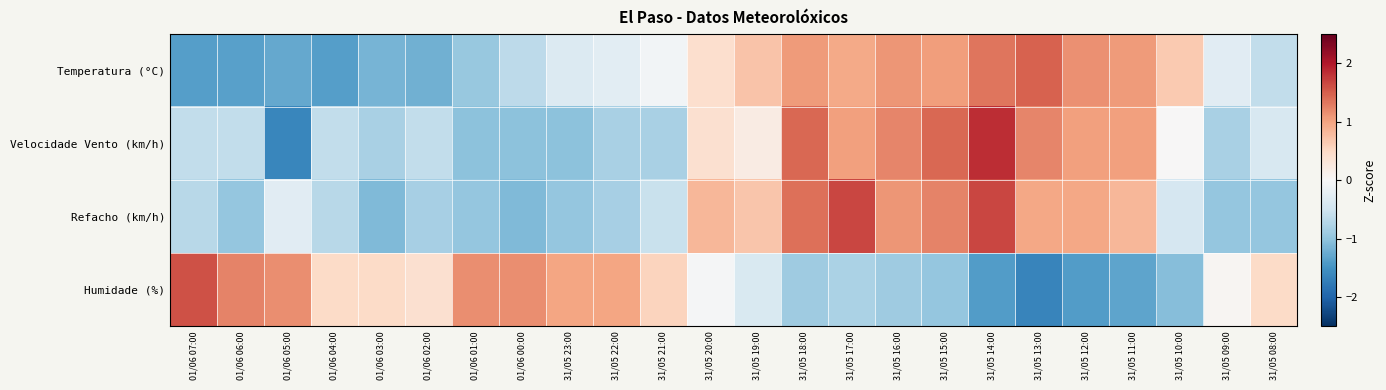

Between 31/05 21:00 and 31/05 19:00, which is larger?

31/05 19:00